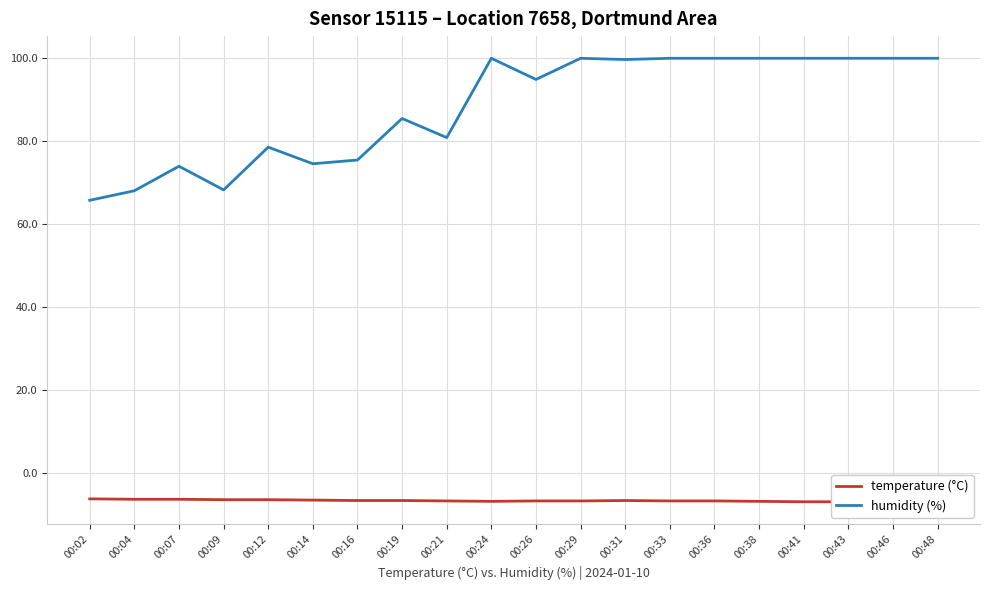

Count the number of categories in the chart.

20